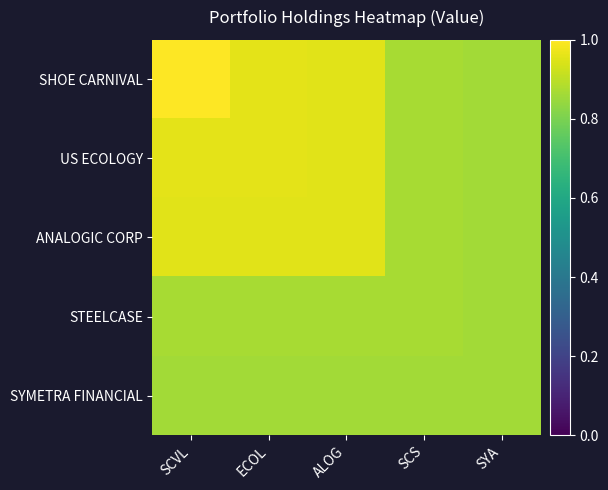

Which category has the lowest value across all series?

SYA